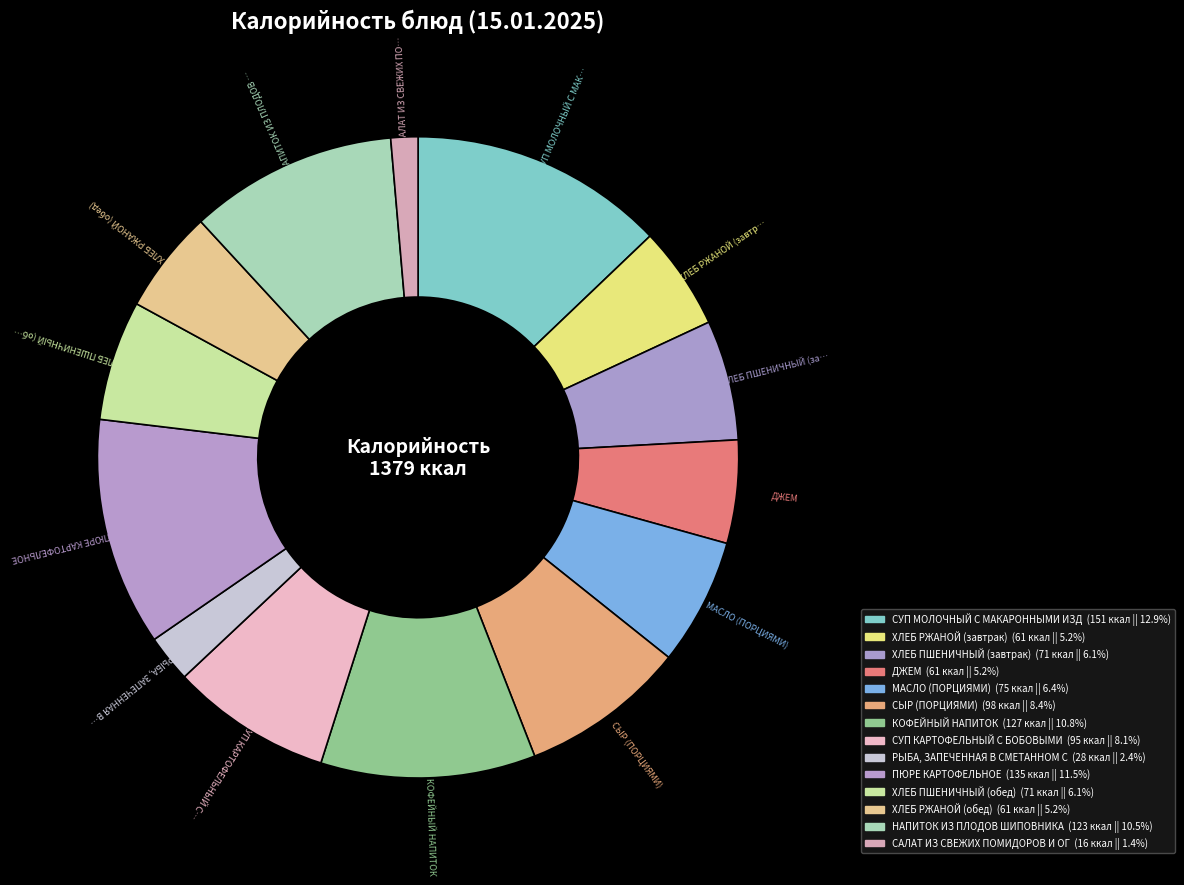

How many segments does this pie chart have?

14